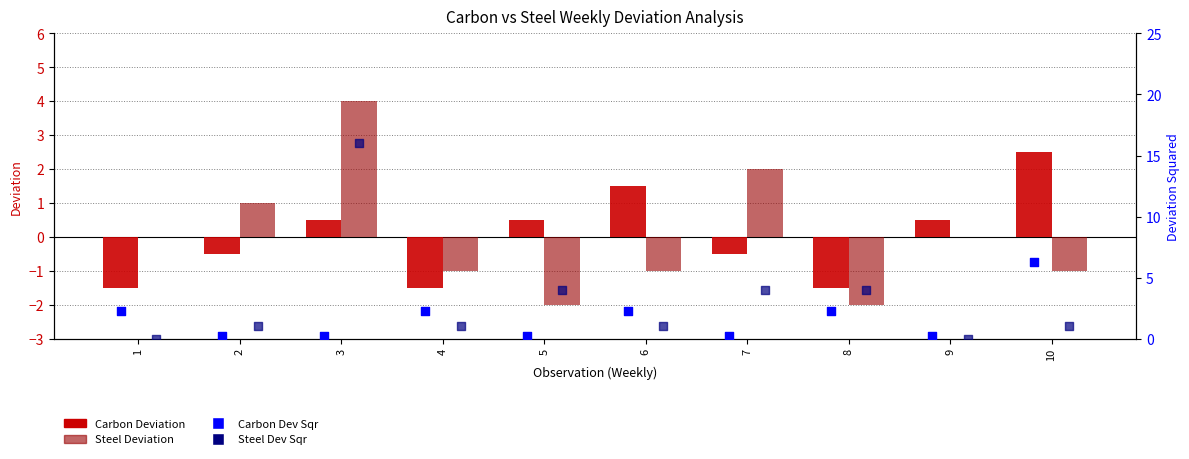

At how many categories does at least one series exceed 8?

1